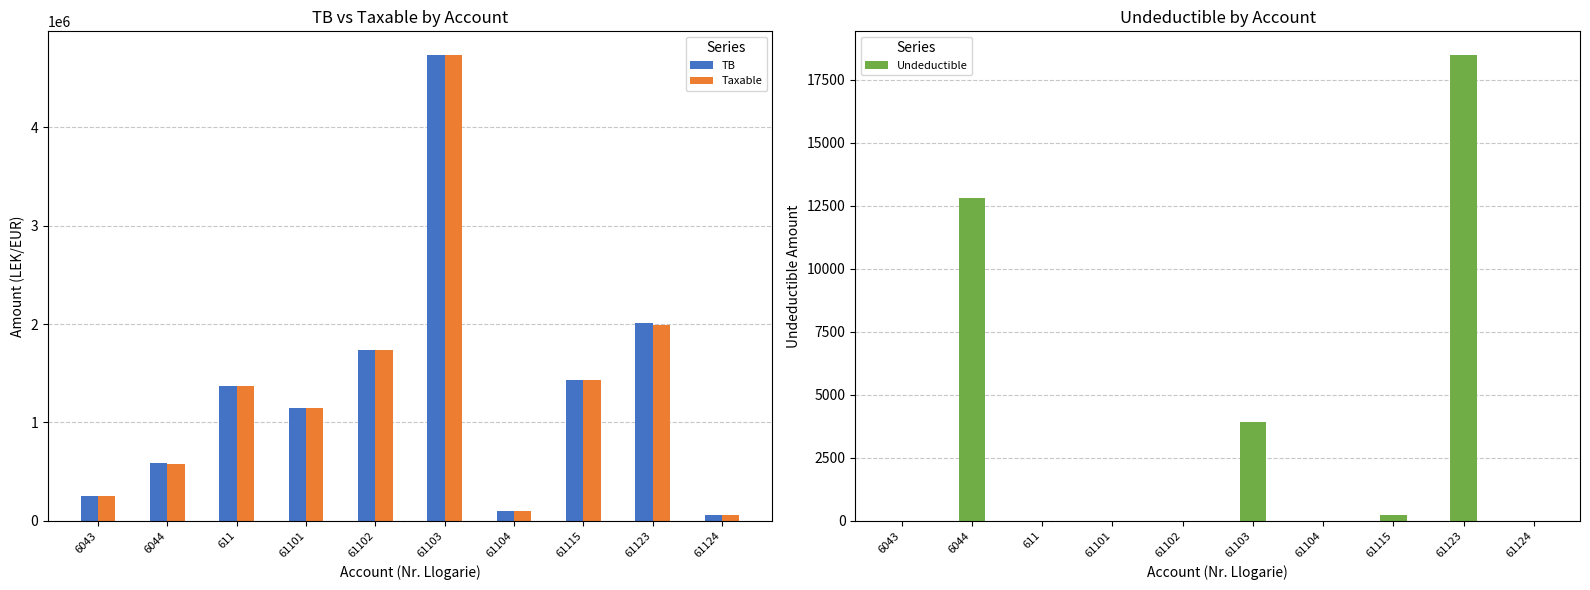

Rank the series at 61123 from highest to lowest value.

TB, Taxable, Undeductible